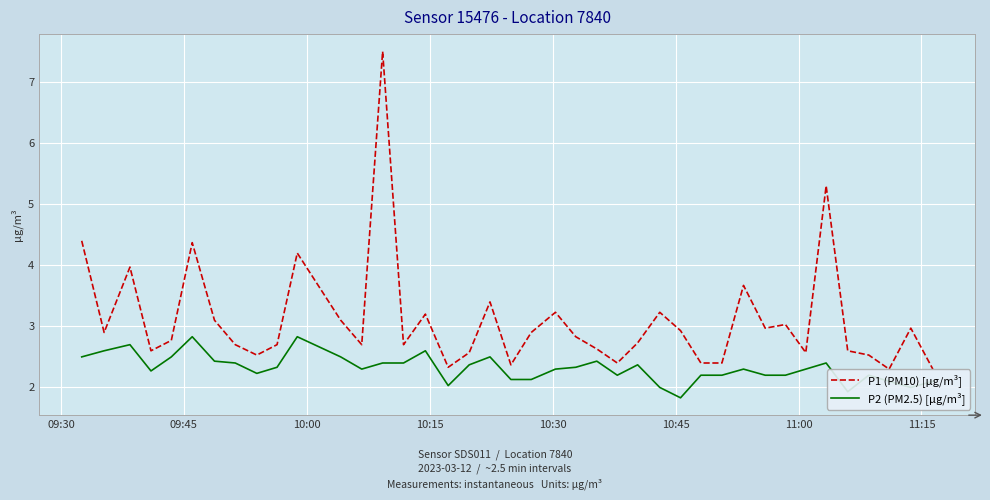

Which series has the largest total across all categories?

P1 (PM10) [µg/m³]